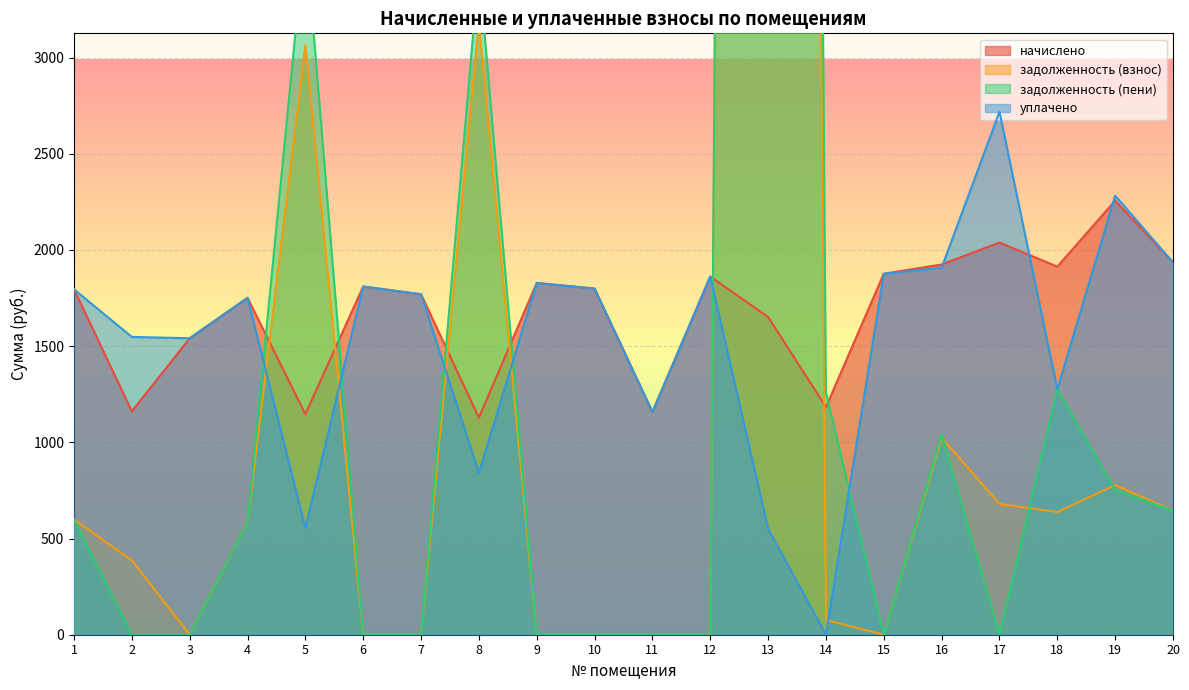

Which category has the highest value in the начислено series?

19